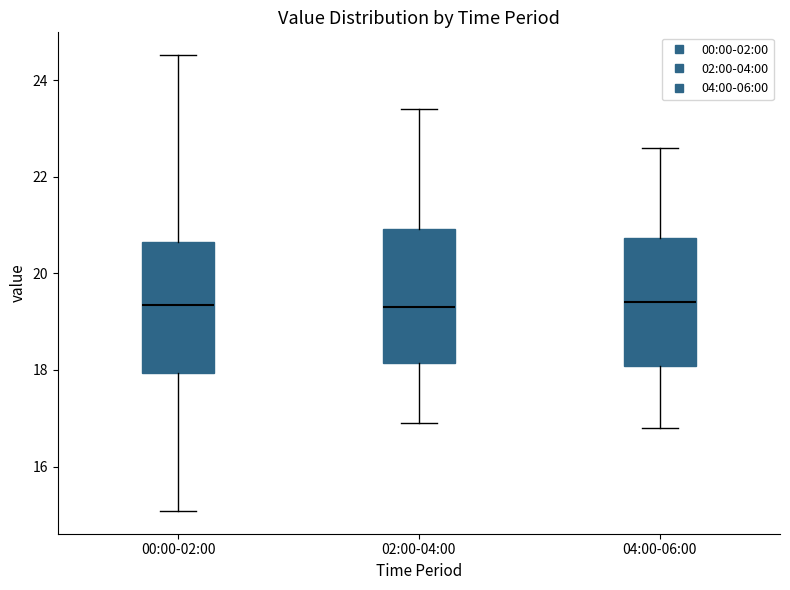

Reading left to right, read every box against the y-axis: the position of its median line, the range the box covers, and the ends of its whiskers. The values are not printed on the chart, so give them approximately, as read against the axis.

00:00-02:00: median 19.4, box 18.0 to 20.6, whiskers 15.0 to 24.6
02:00-04:00: median 19.4, box 18.2 to 21.0, whiskers 17.0 to 23.4
04:00-06:00: median 19.4, box 18.0 to 20.8, whiskers 16.8 to 22.6